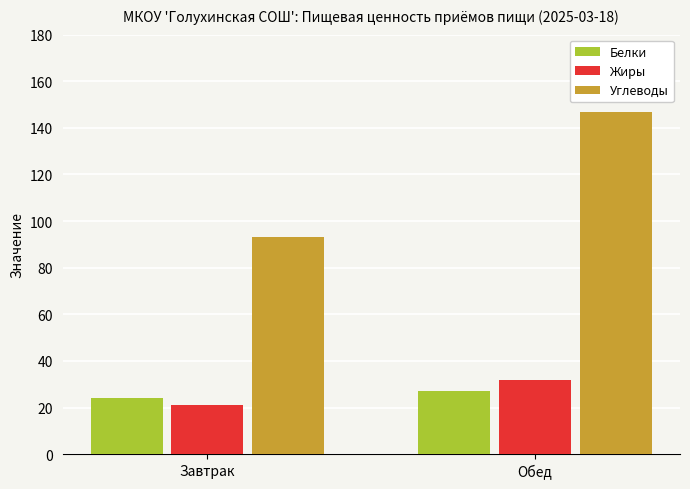

Which series has the largest total across all categories?

Углеводы